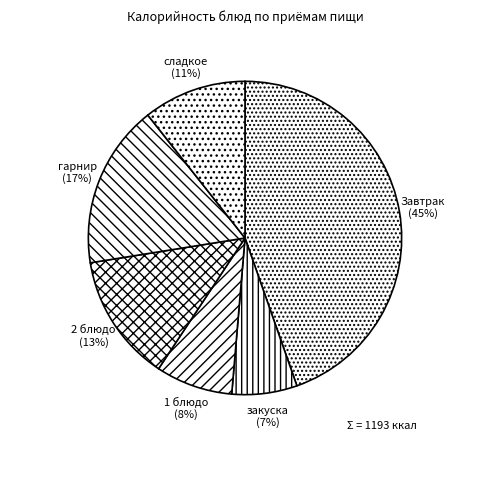

To the nearest percent, what percentage of the pie is Завтрак?

45%